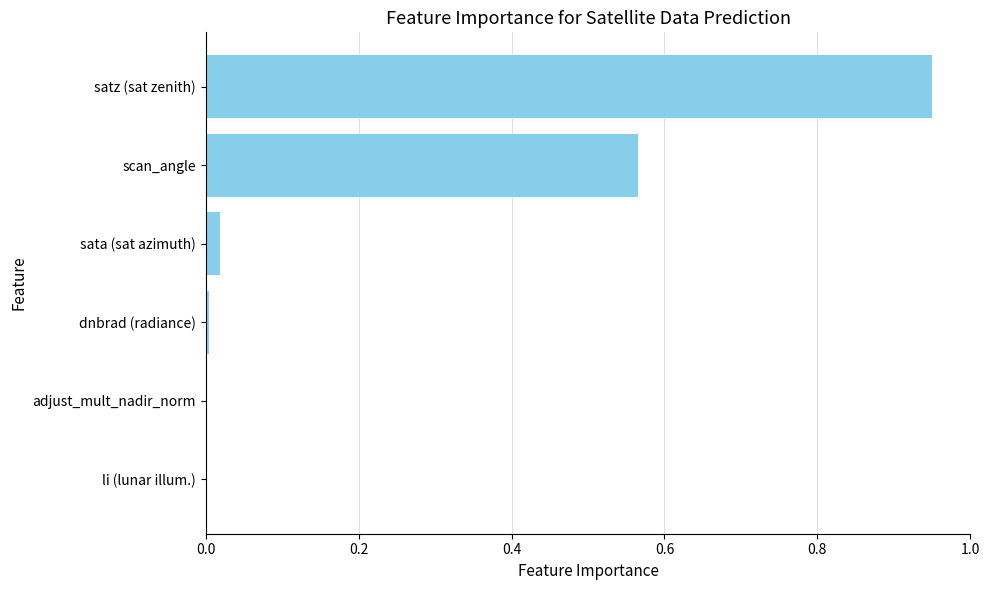

Are the bars grouped side by side (vs. stacked)?

No